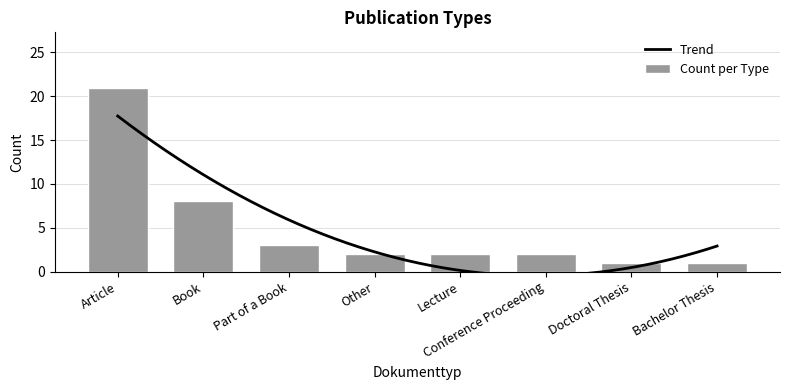

What is the sum of all Count per Type values?

40